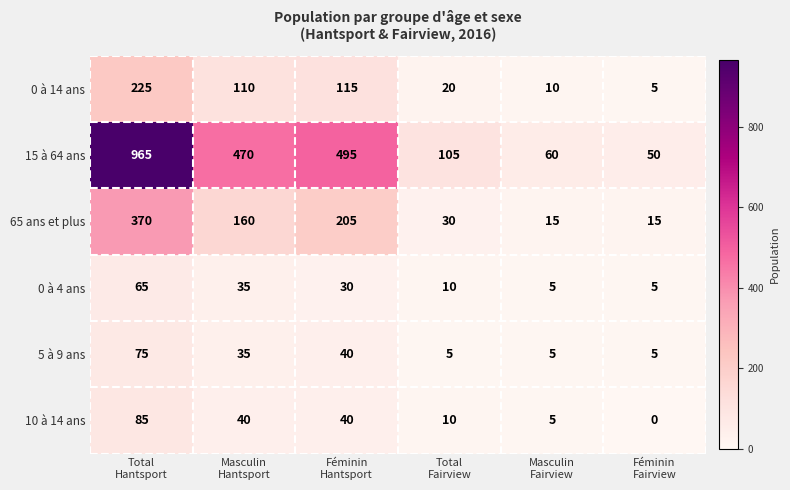

Which series has the widest spread of values?

15 à 64 ans